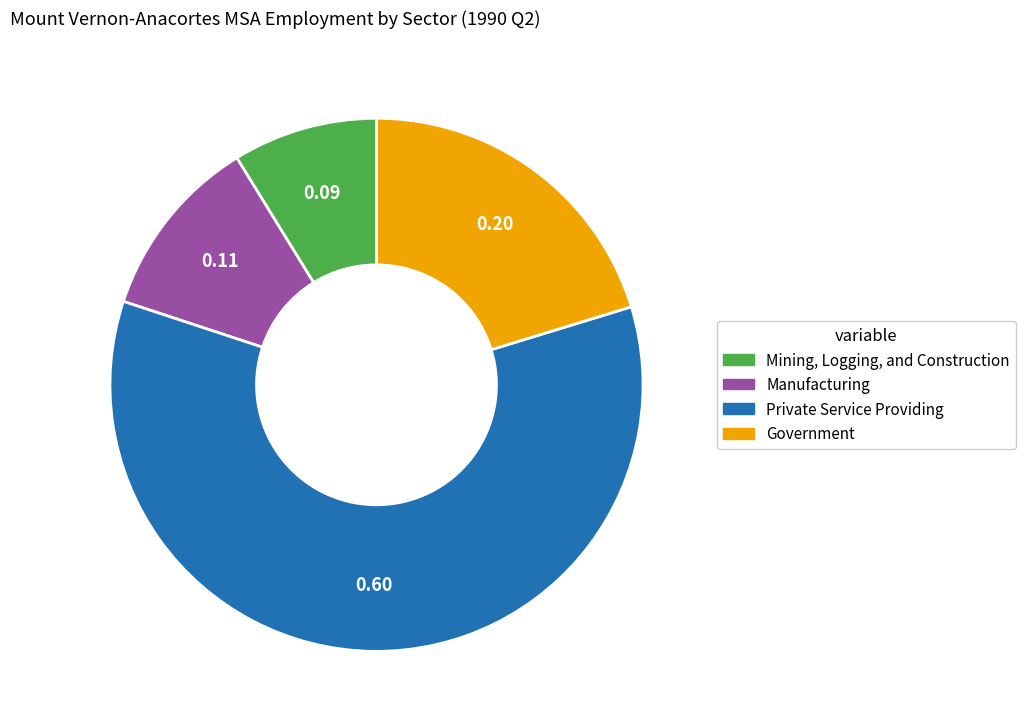

Is there a majority slice in this chart?

Yes